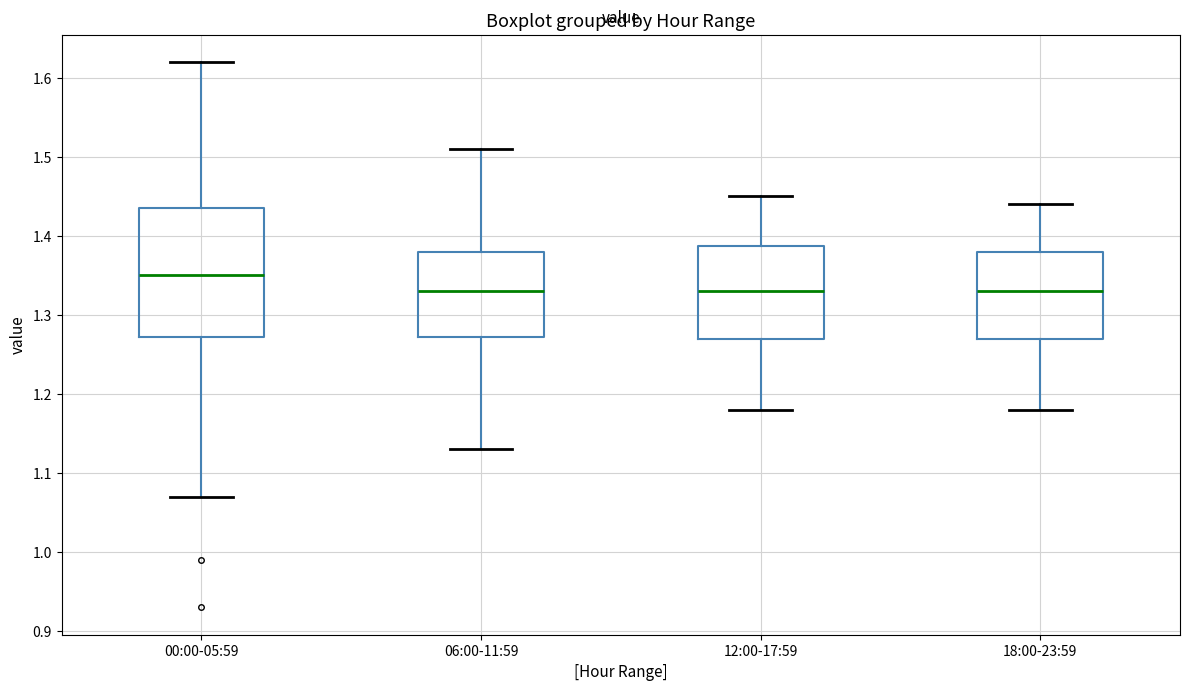

Where does the lower whisker of the box for 18:00-23:59 end on the y-axis? The values are not printed on the chart, so give them approximately, as read against the axis.

1.18